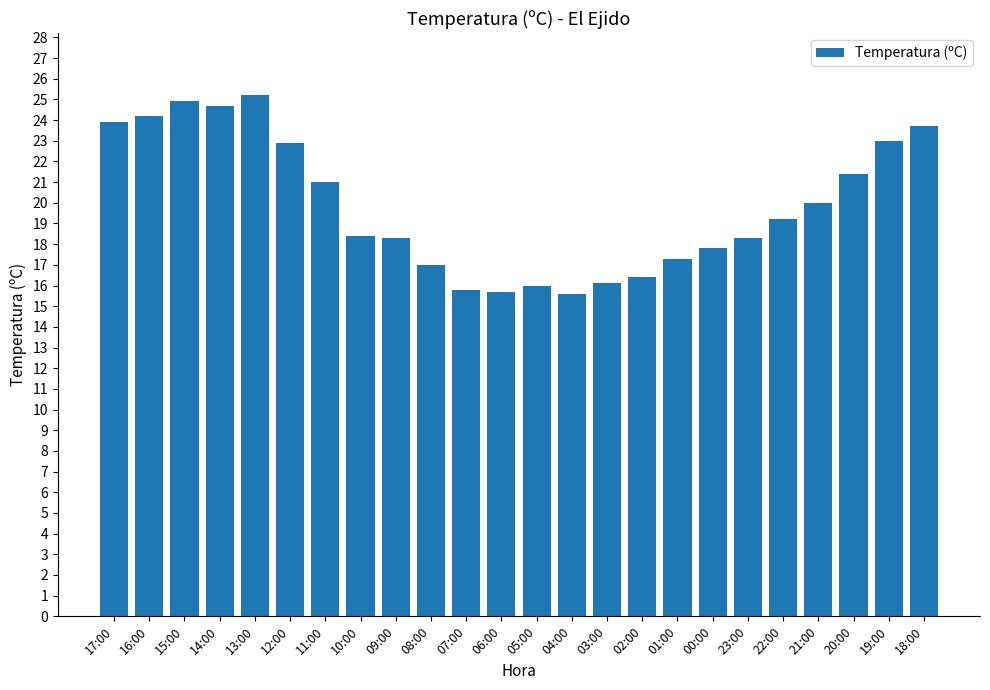

Are the bars grouped side by side (vs. stacked)?

No